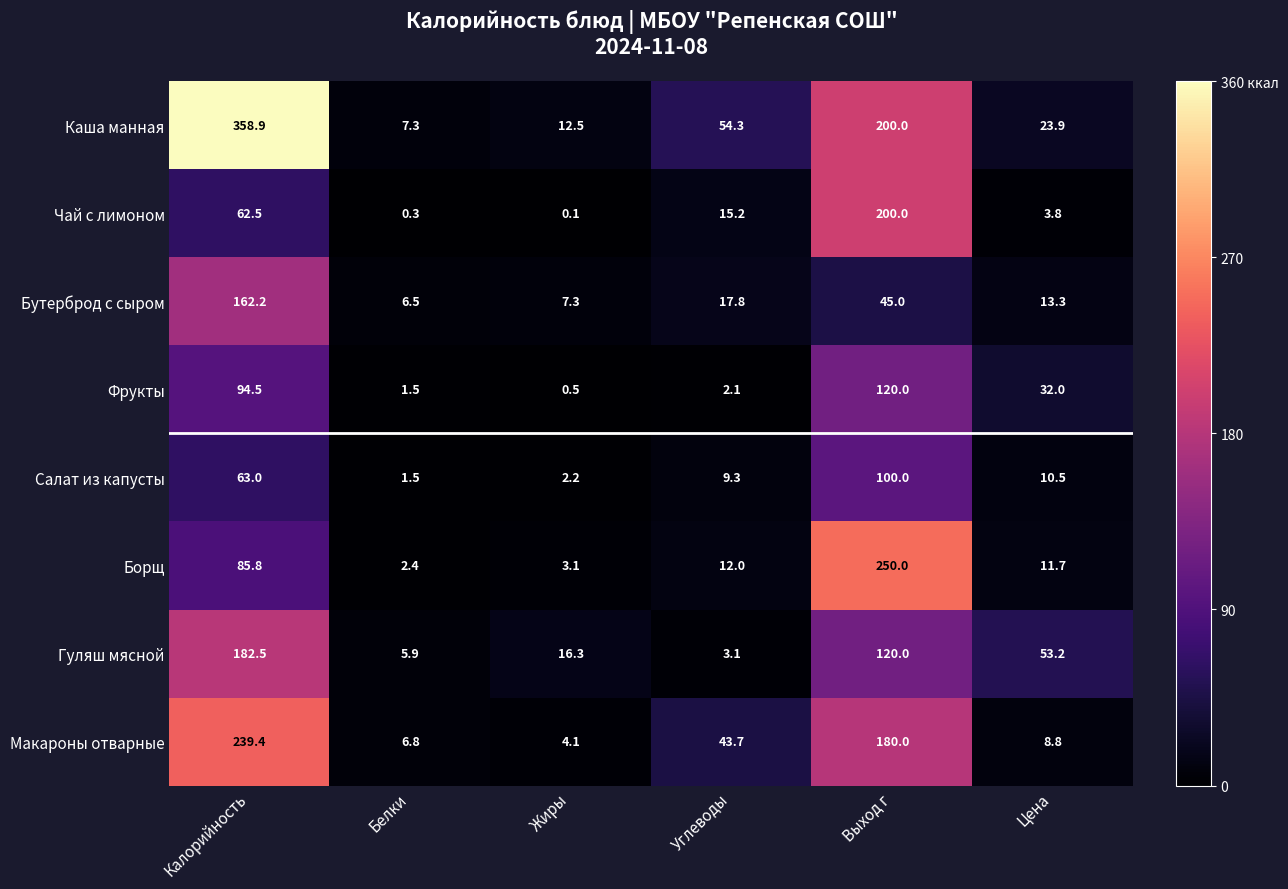

At how many categories does at least one series exceed 208?

2